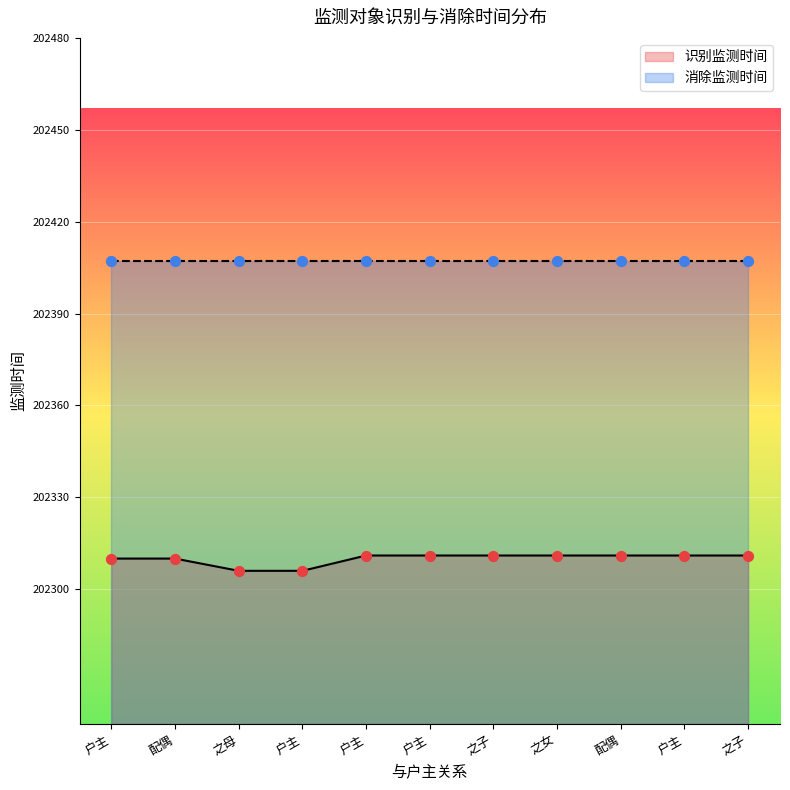

Which has a higher value, 配偶 or 之子?

配偶